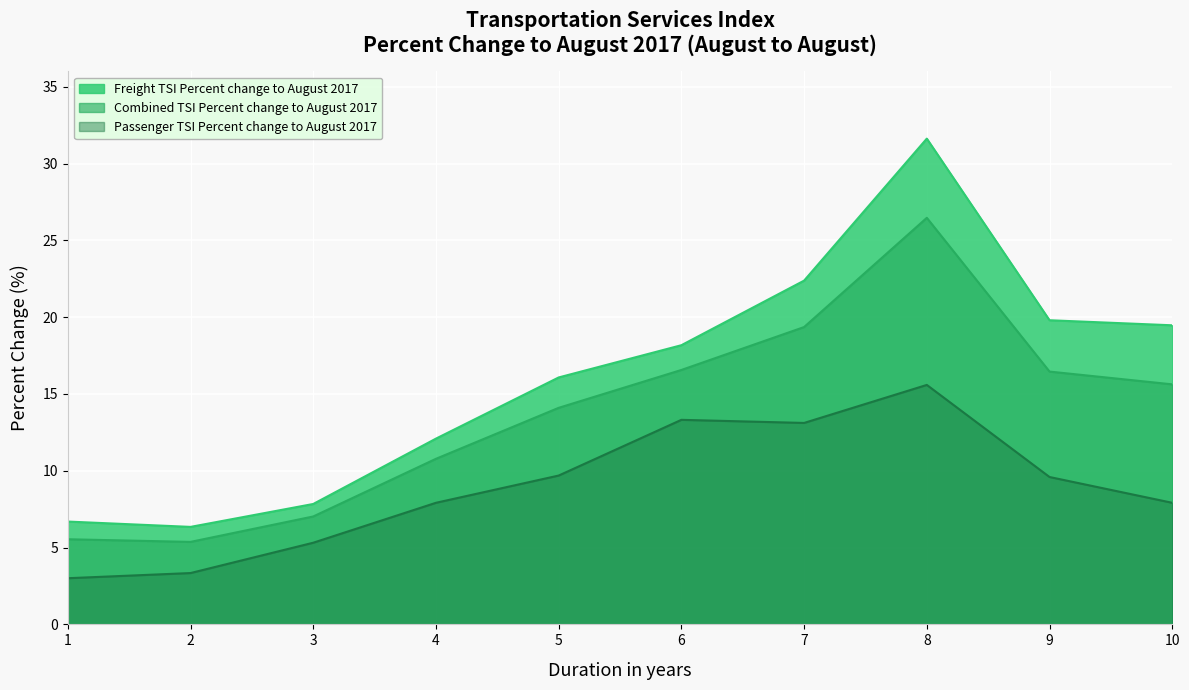

True or false: Passenger TSI Percent change to August 2017 and Combined TSI Percent change to August 2017 intersect in this chart.

False